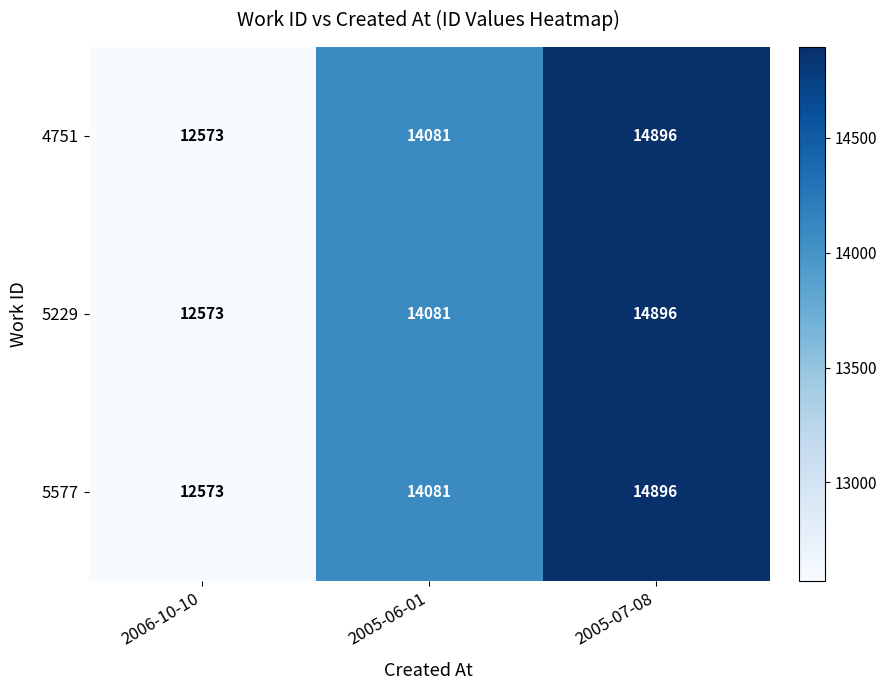

Reading right to left, what are all the values shown in this chart?

4751: 14896	14081	12573
5229: 14896	14081	12573
5577: 14896	14081	12573